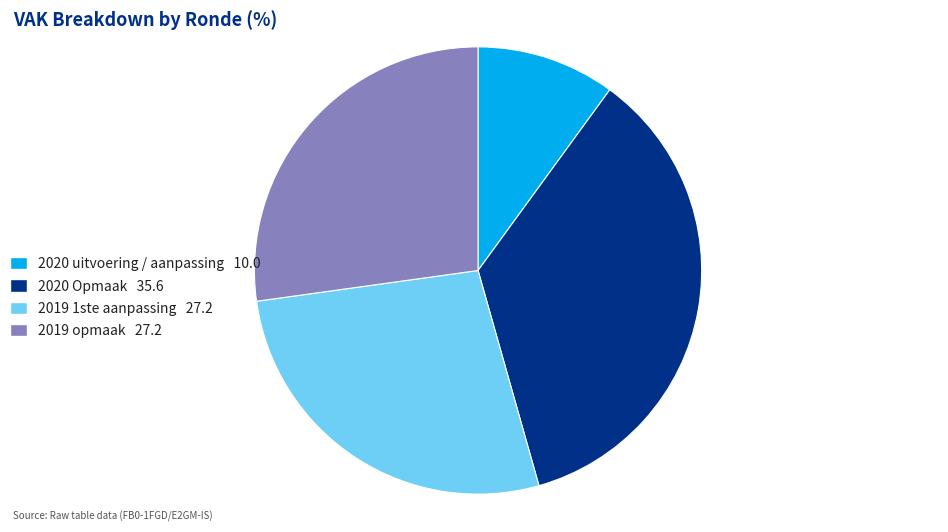

Is there a majority slice in this chart?

No